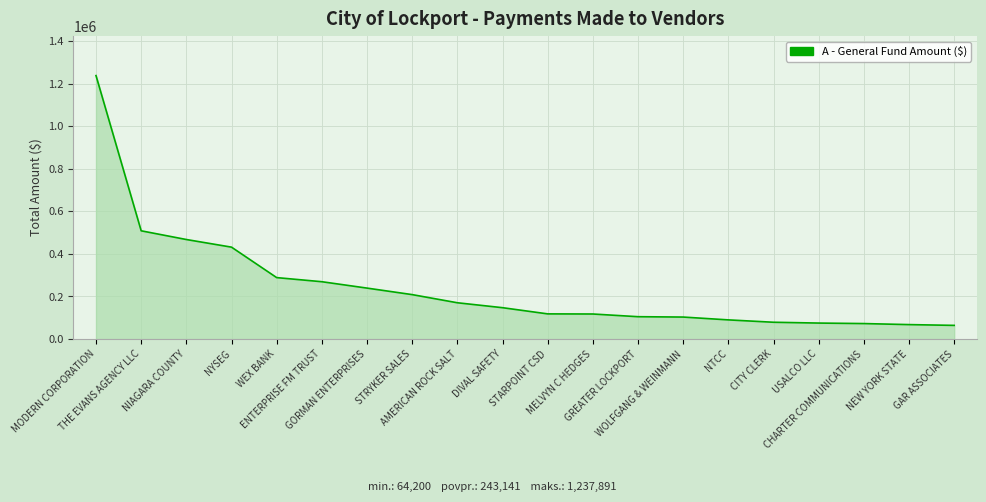

What is the minimum value shown in the chart?

64200.0